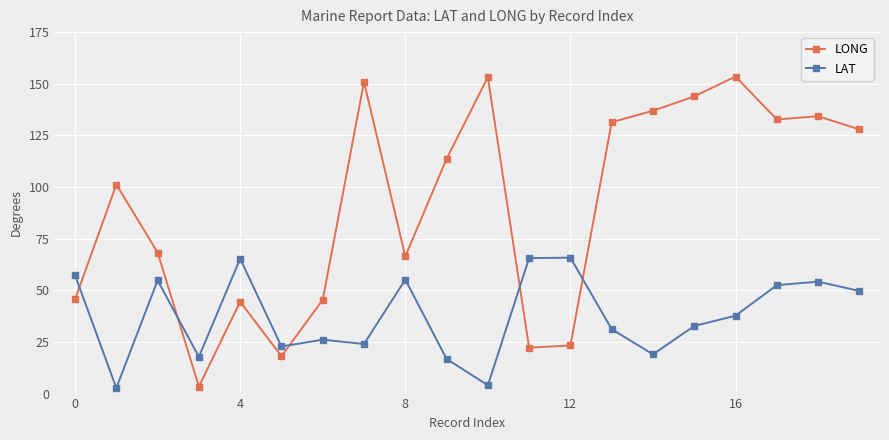

Rank the series by their average value, from highest to lowest.

LONG, LAT